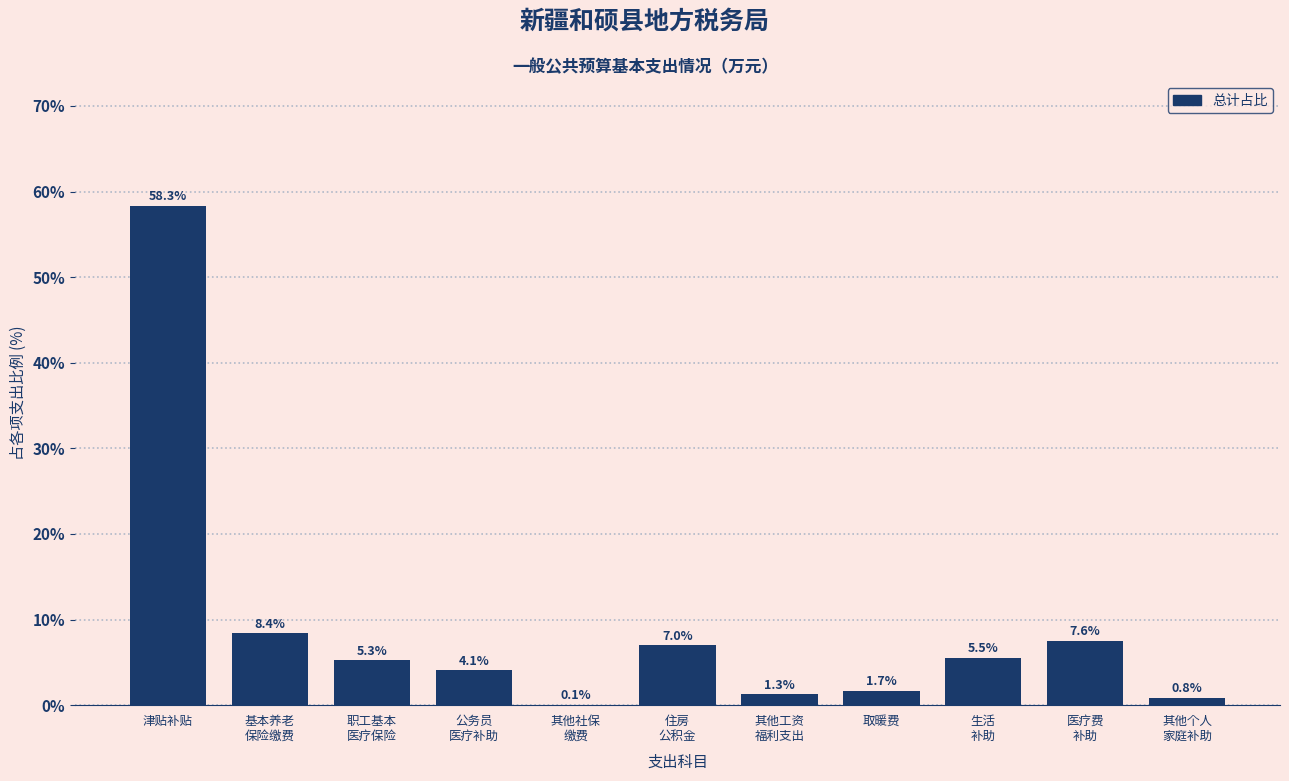

What is the greatest value displayed?

58.3